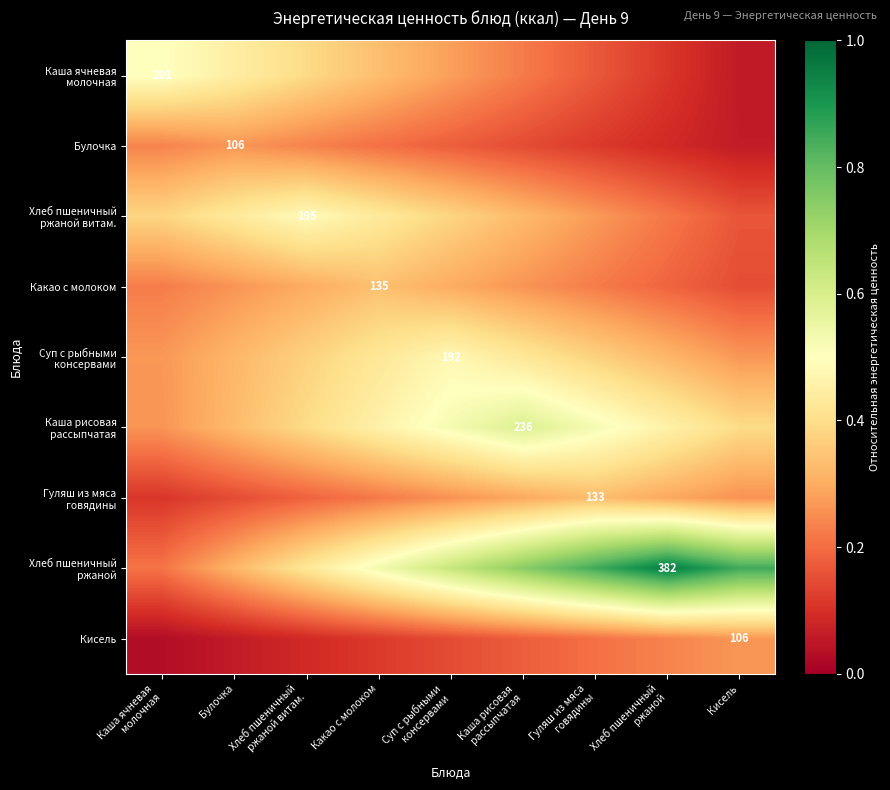

What is the spread (max minus min) of values at Какао с молоком?

0.4